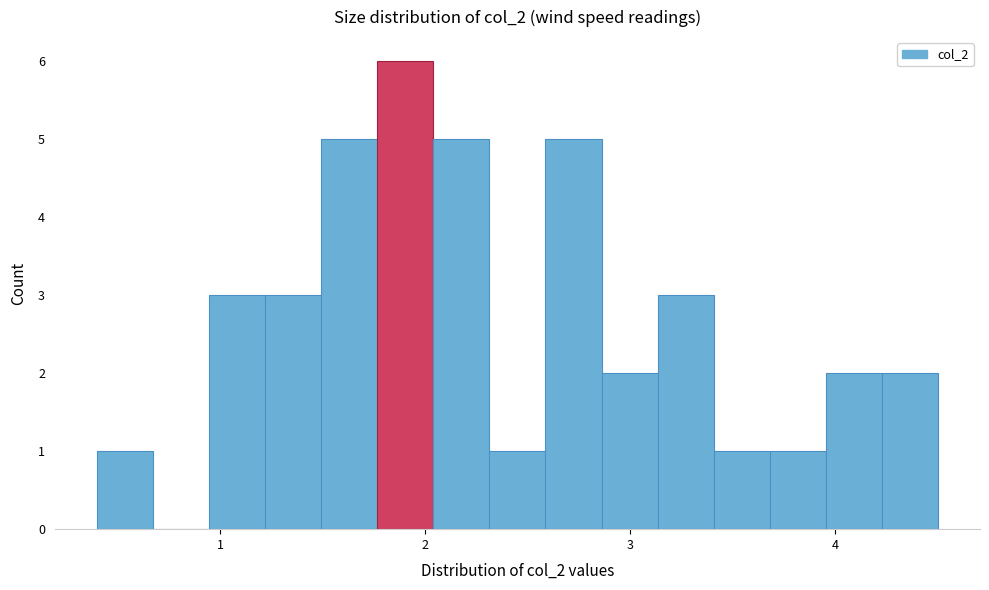

Read against the x-axis, roughly where is the centre of the tallest bar?

1.9